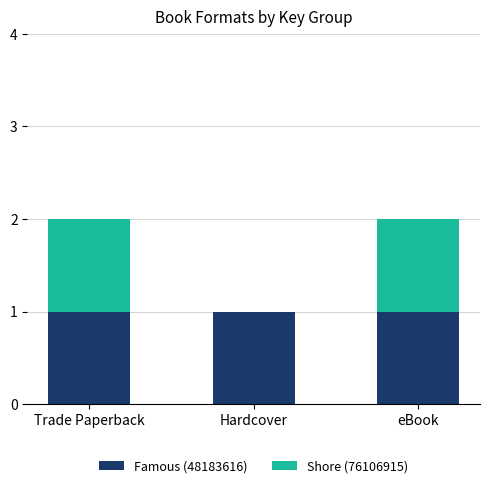

Is it true that Famous (48183616) equals 0 at Hardcover?

False